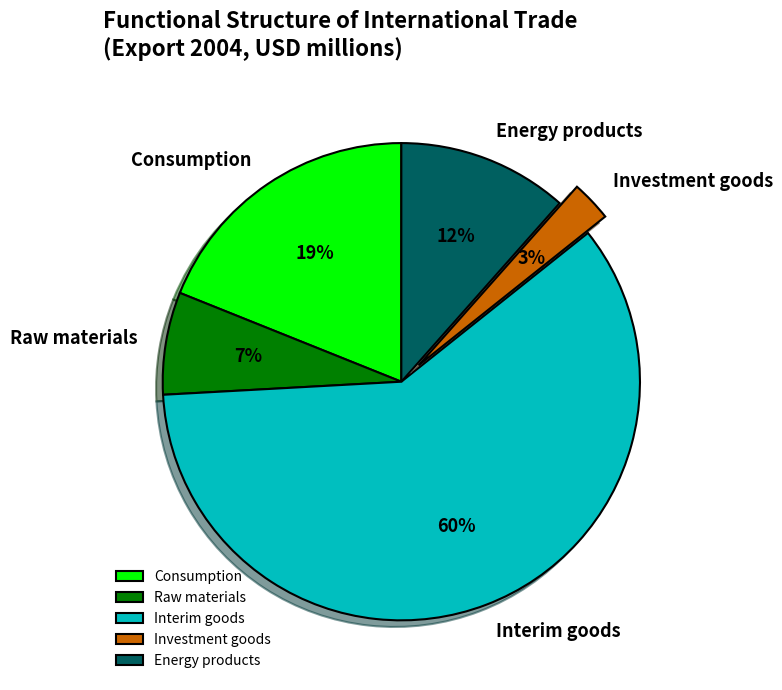

To the nearest percent, what percentage of the pie is Raw materials?

7%